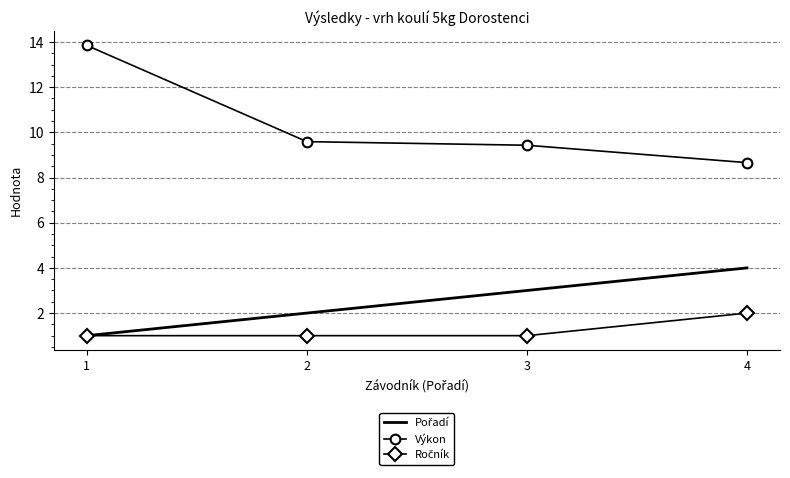

Which series has the largest total across all categories?

Výkon